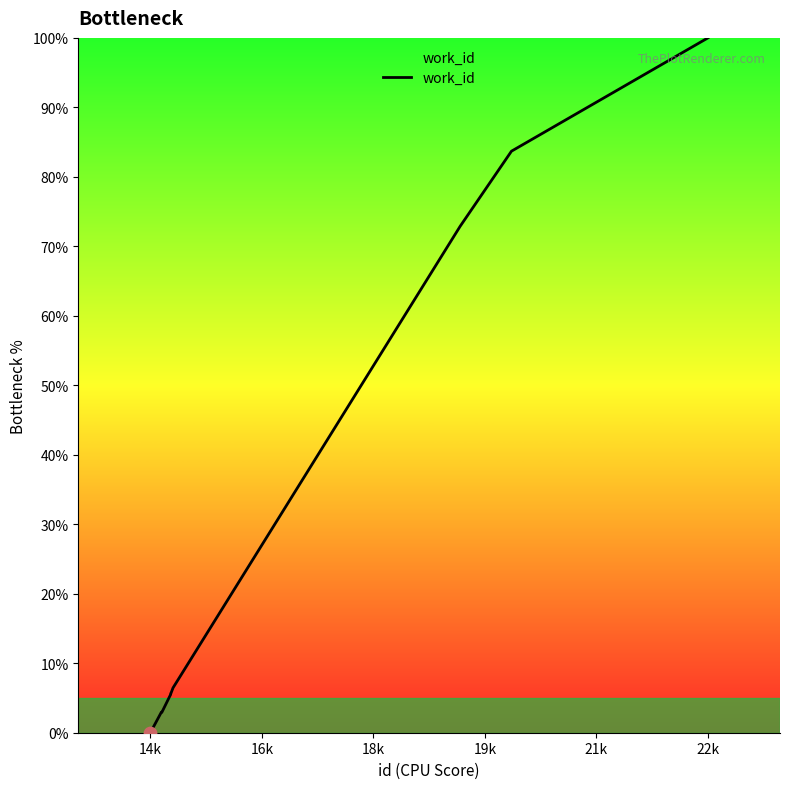

What is the greatest value displayed?

100.0